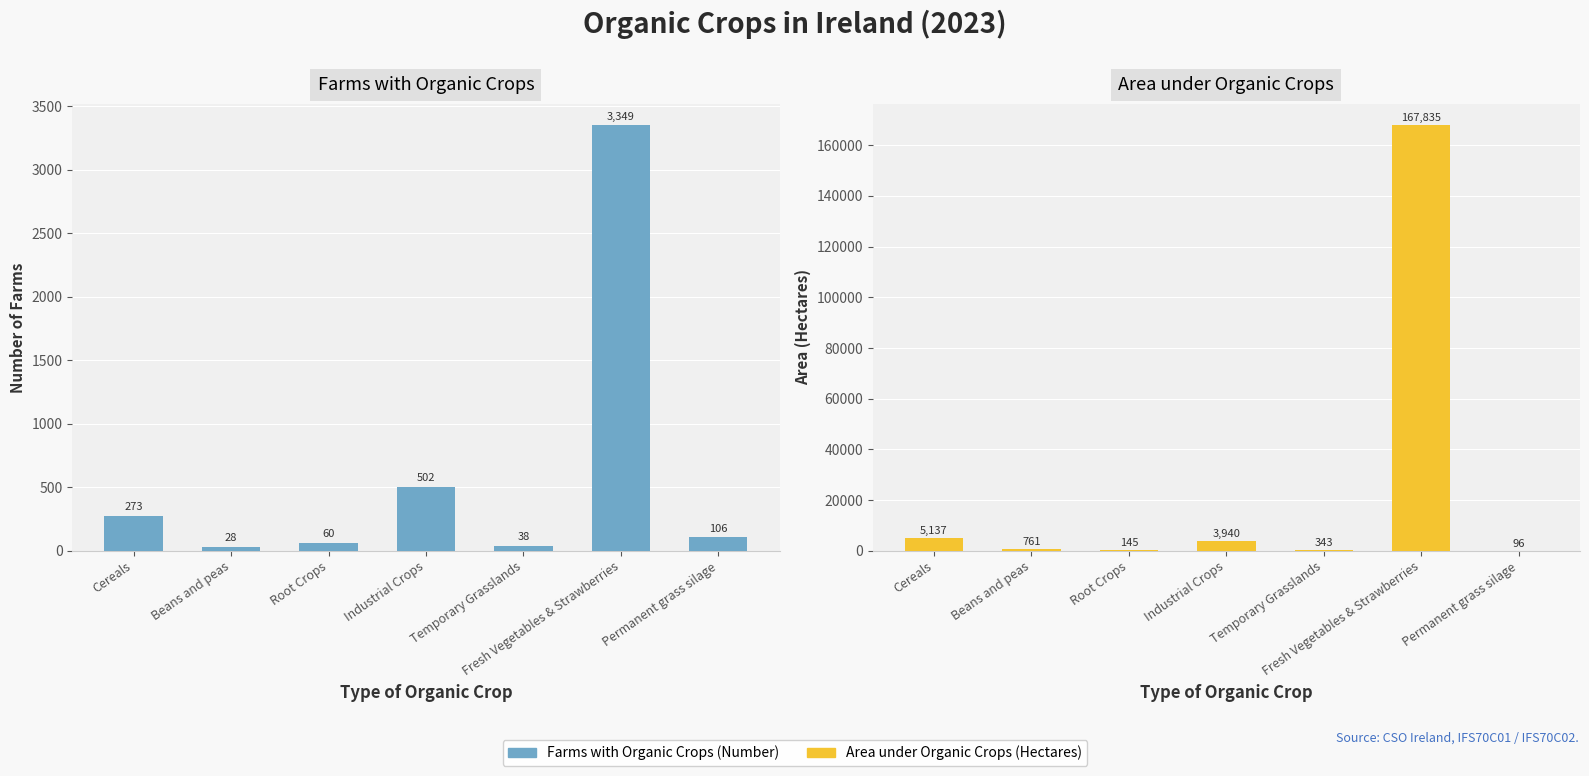

The value of Farms with Organic Crops at Industrial Crops is 502. True or false?

True